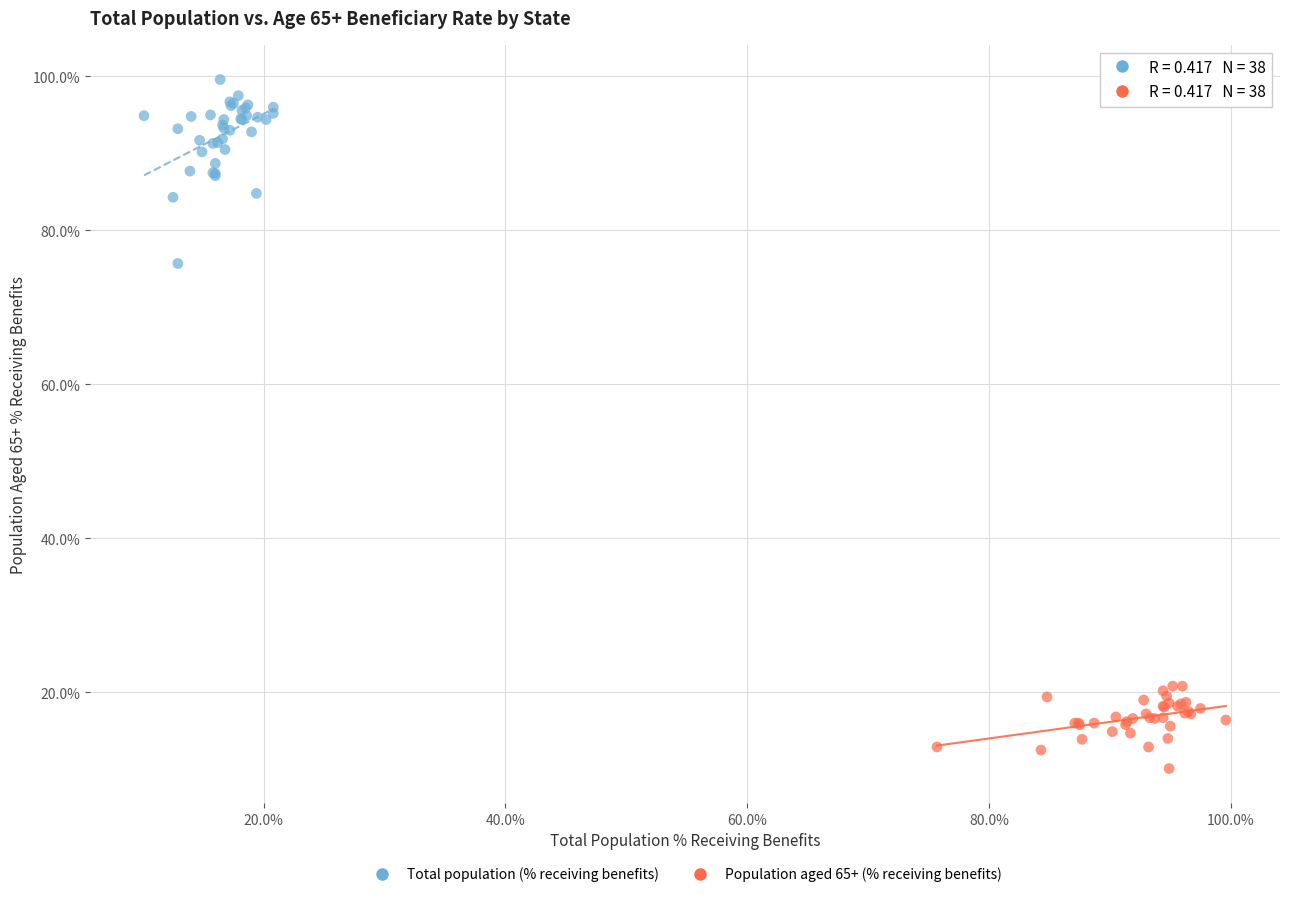

Which series reaches the minimum Y coordinate?

Population aged 65+ (% receiving benefits)